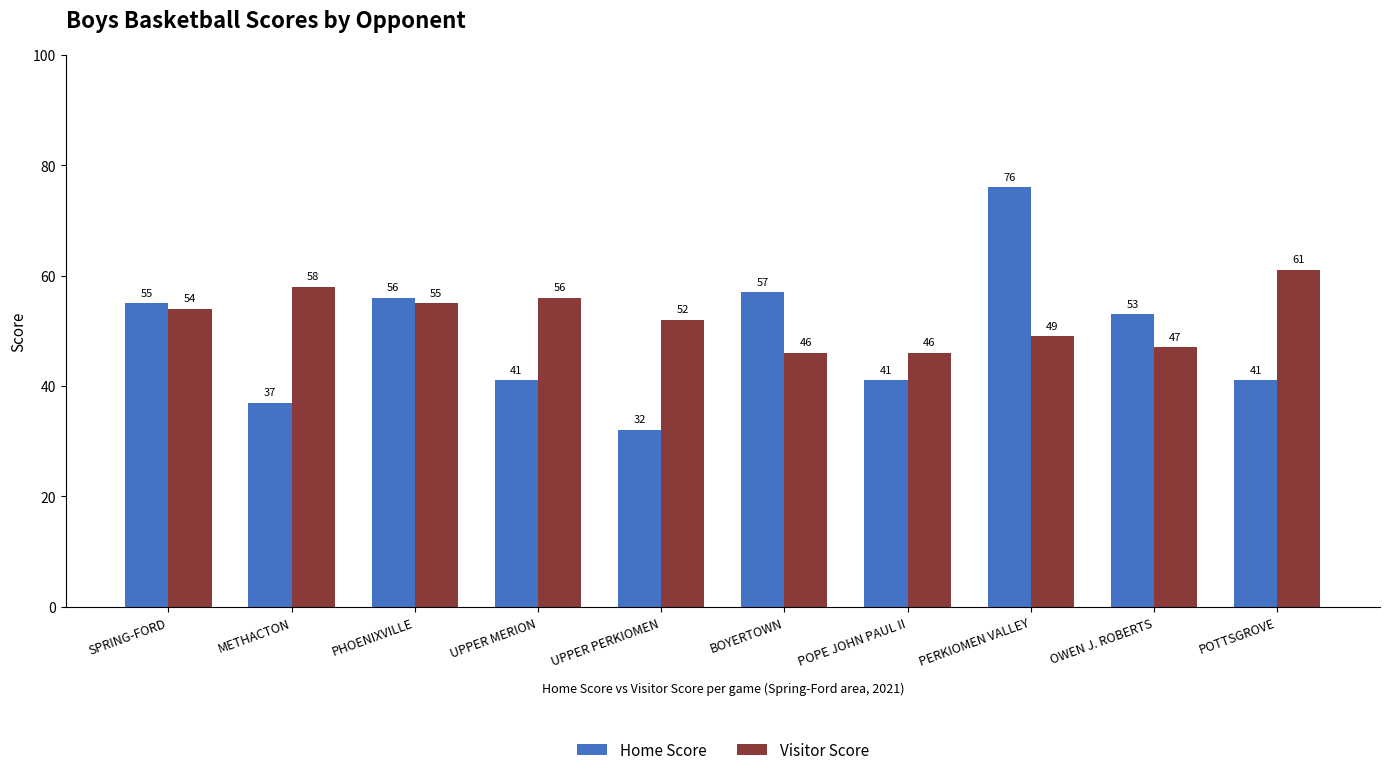

Count the number of categories in the chart.

10